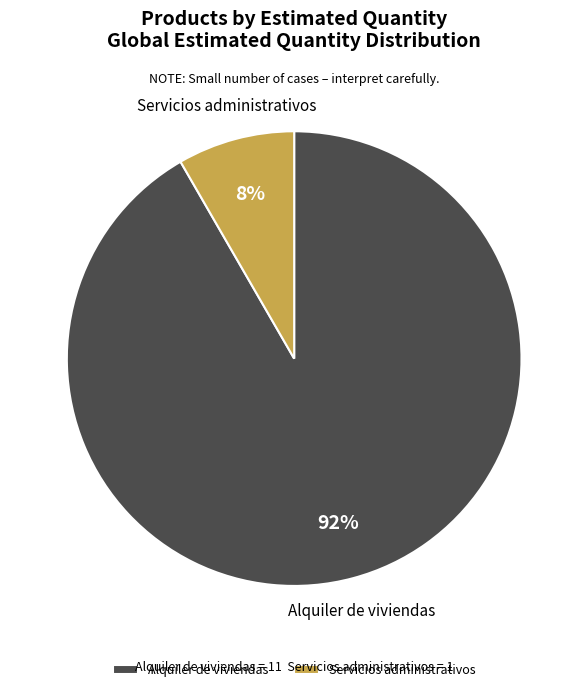

To the nearest percent, what is the average slice percentage?

50%